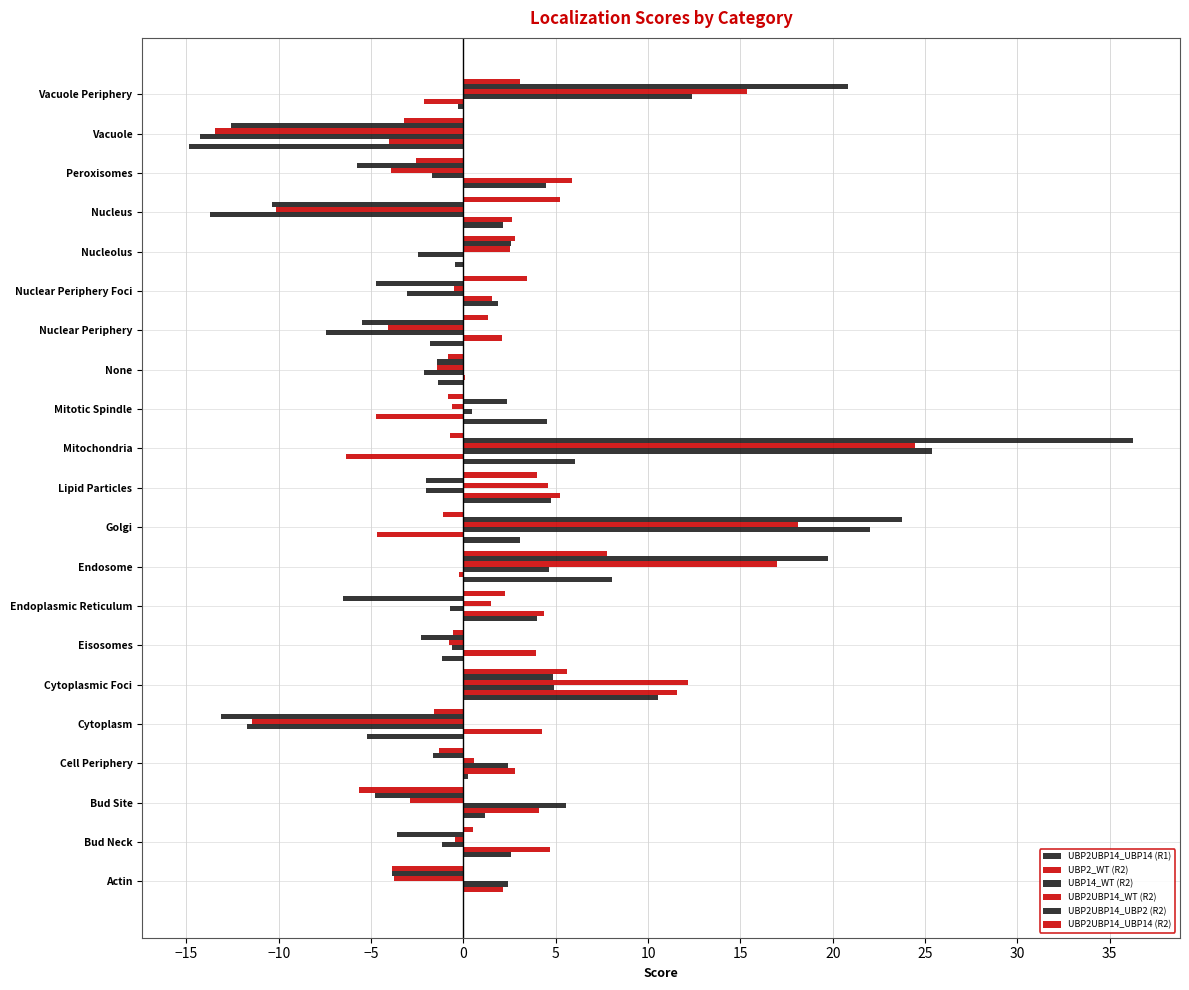

What is the minimum value shown in the chart?

-14.8